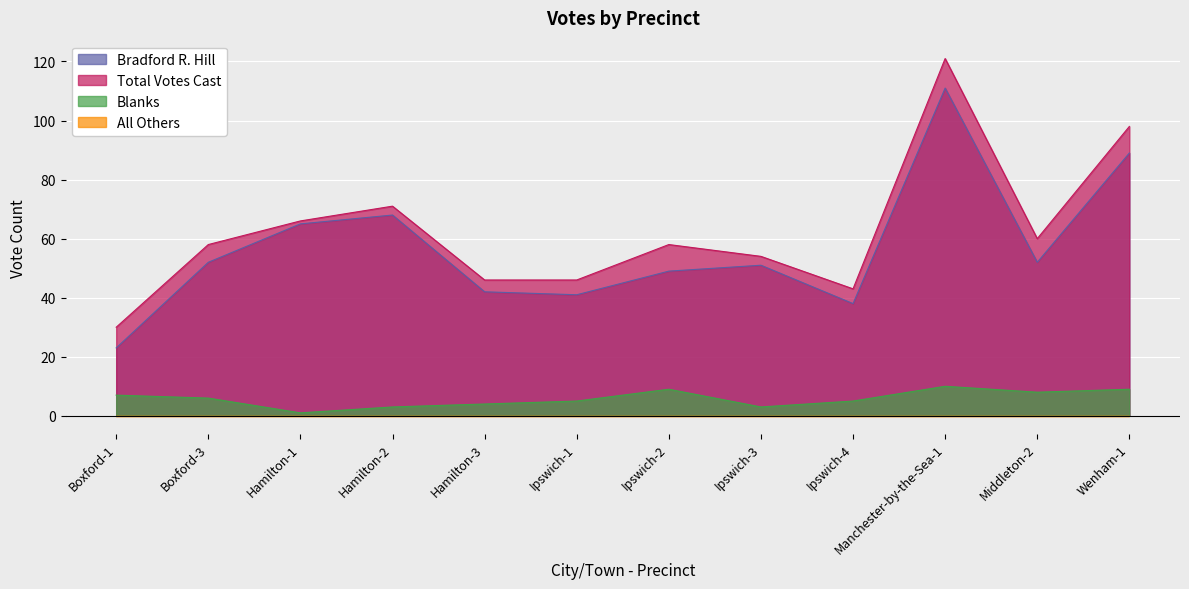

What is the greatest value displayed?

121